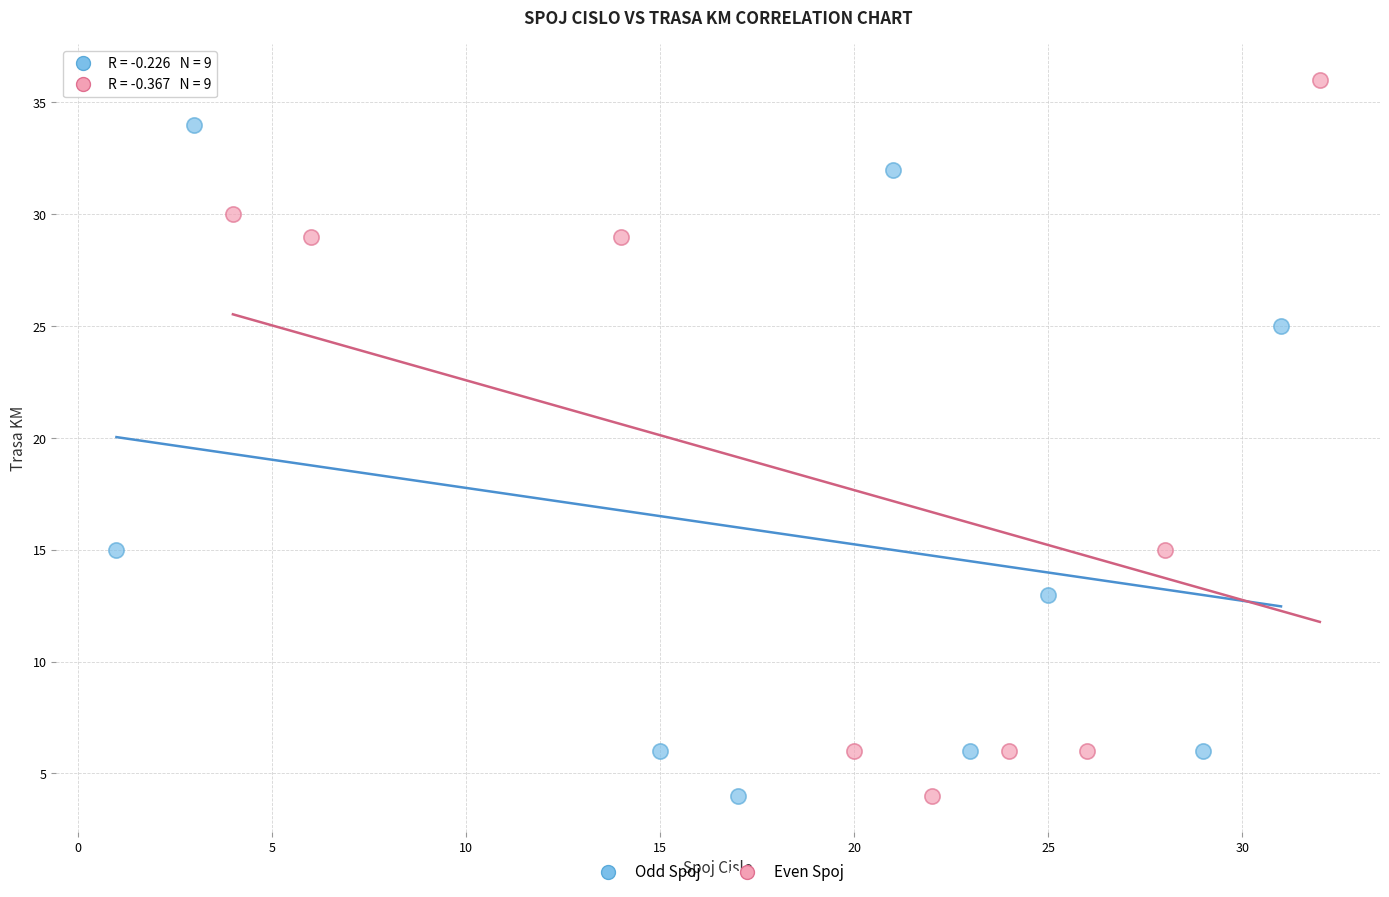

Which series has the largest Y range (max minus min)?

Even Spoj